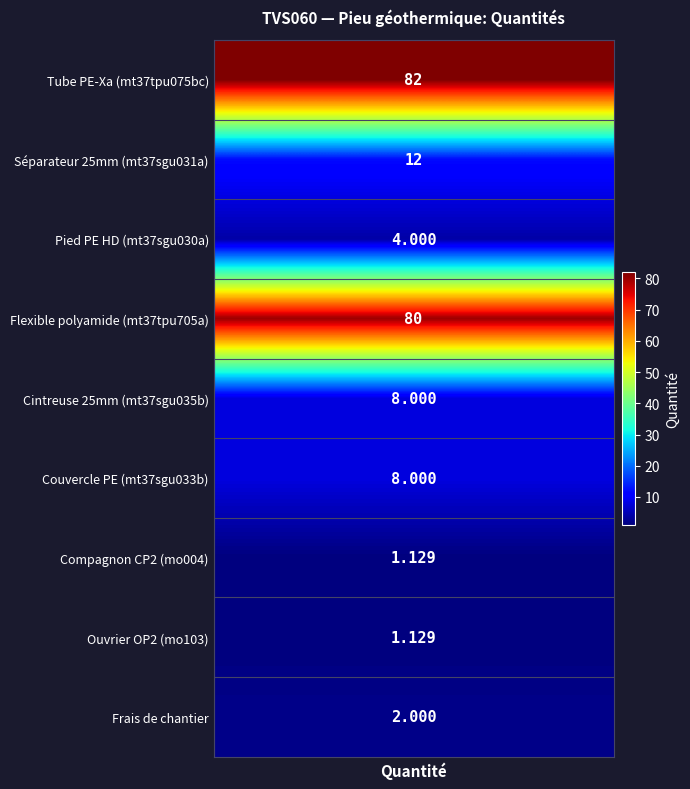

What is the sum of all values?

198.3